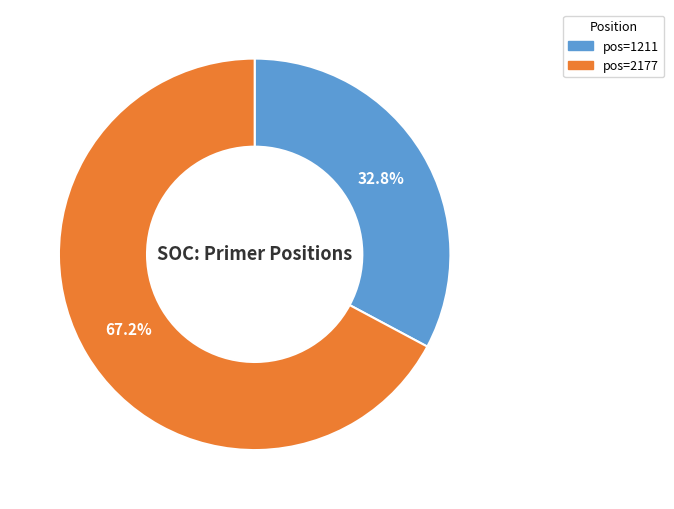

What is the largest slice in the pie chart?

67.2%